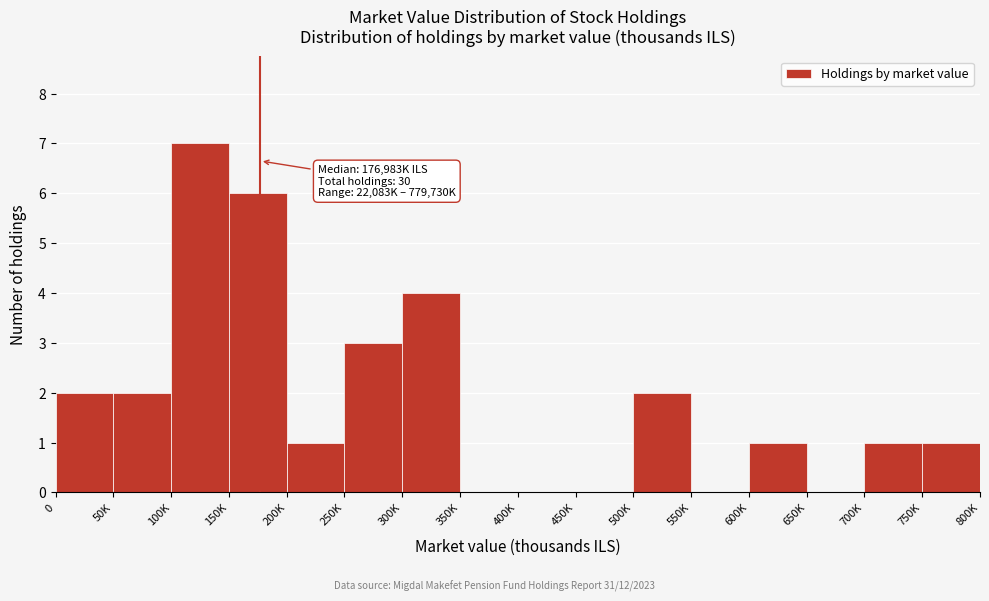

Reading right to left, transcribe all the data shown in this chart.

750K=1	700K=1	650K=0	600K=1	550K=0	500K=2	450K=0	400K=0	350K=0	300K=4	250K=3	200K=1	150K=6	100K=7	50K=2	0=2